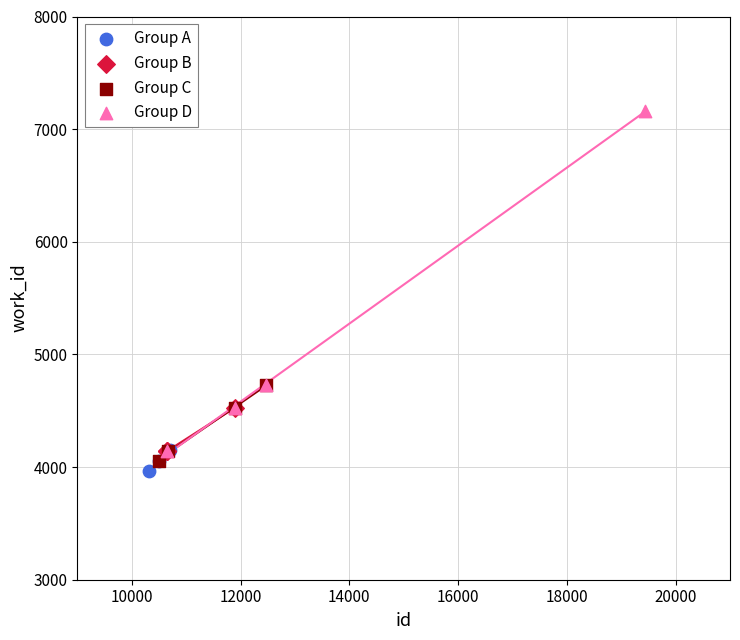

Which series contains the highest Y value?

Group D